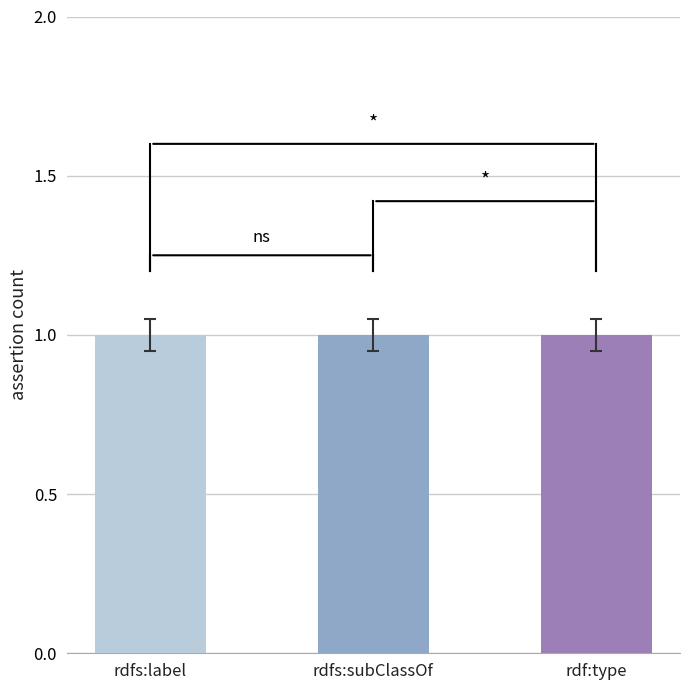

What is the minimum value for assertion?

1